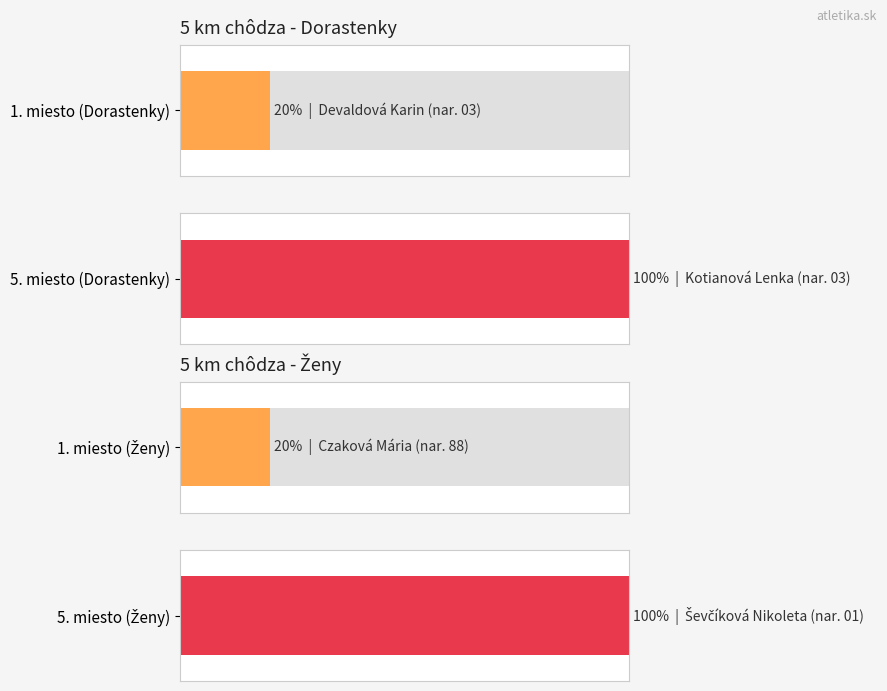

Between 0 and 4, which series saw the biggest shift?

Dorastenky